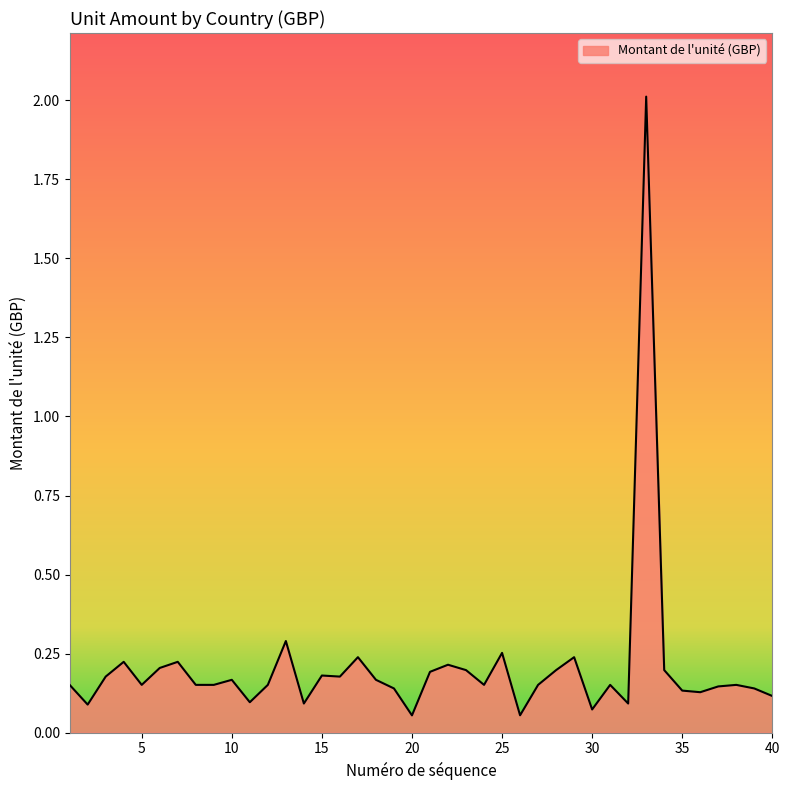

True or false: there are more than 0 points higher than both neighbors.

True